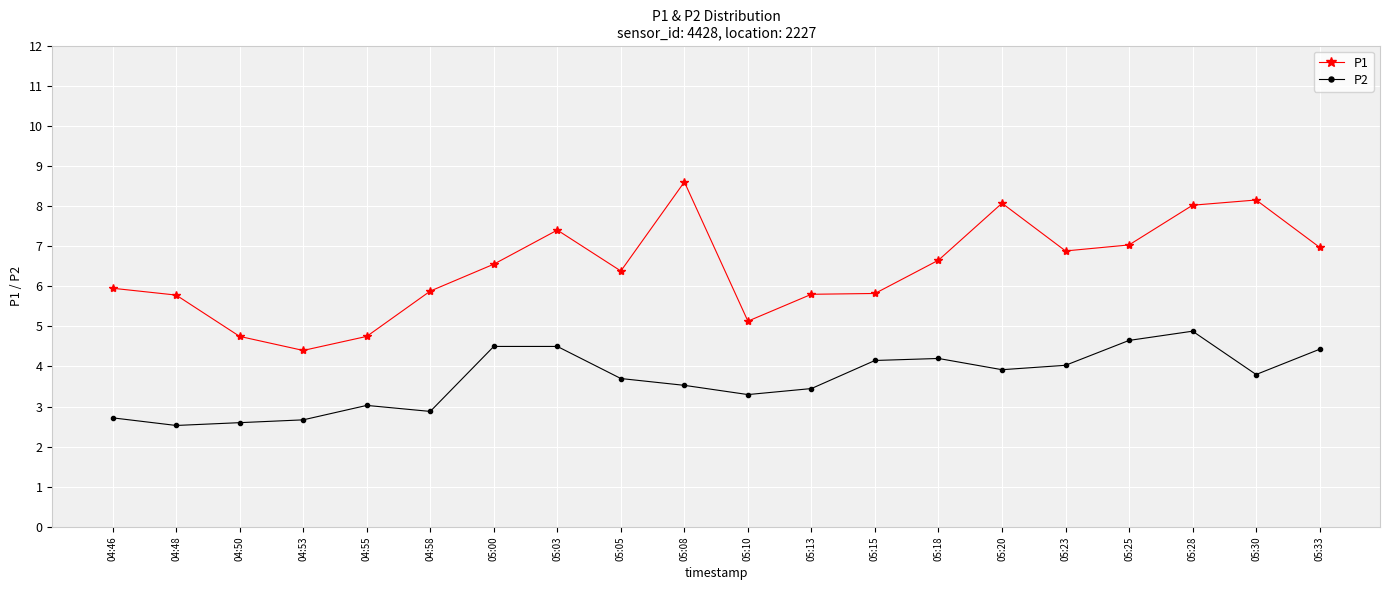

Count the number of categories in the chart.

20